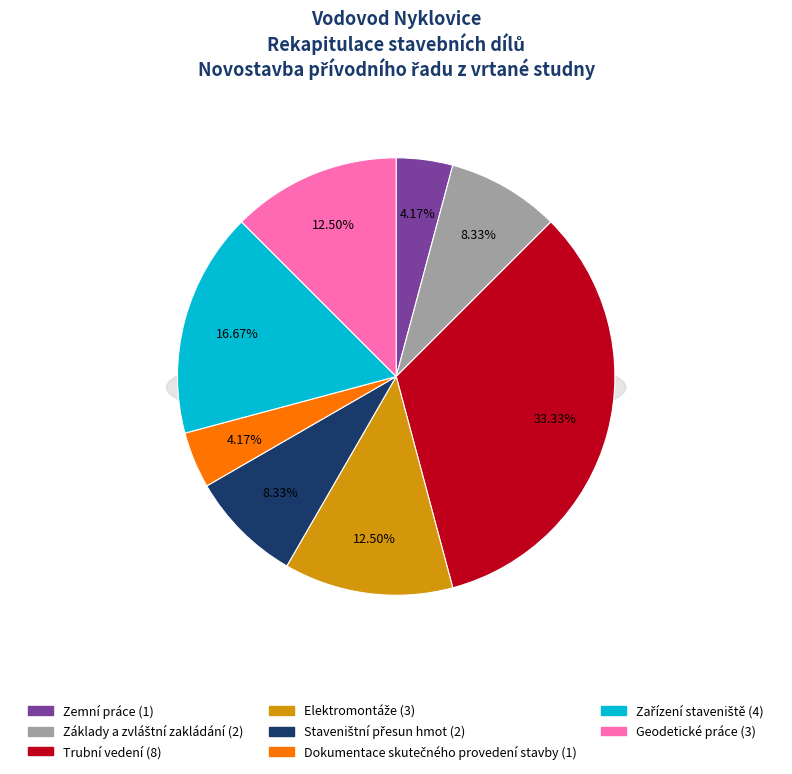

Approximately how many times larger is the value at Elektromontáže compared to Základy a zvláštní zakládání?

1.5